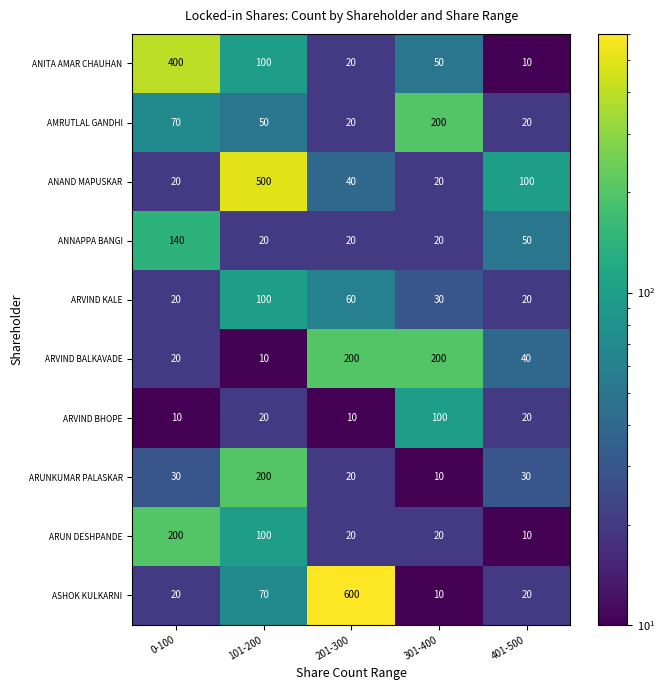

At which label is ARUN DESHPANDE closest to 105?

101-200